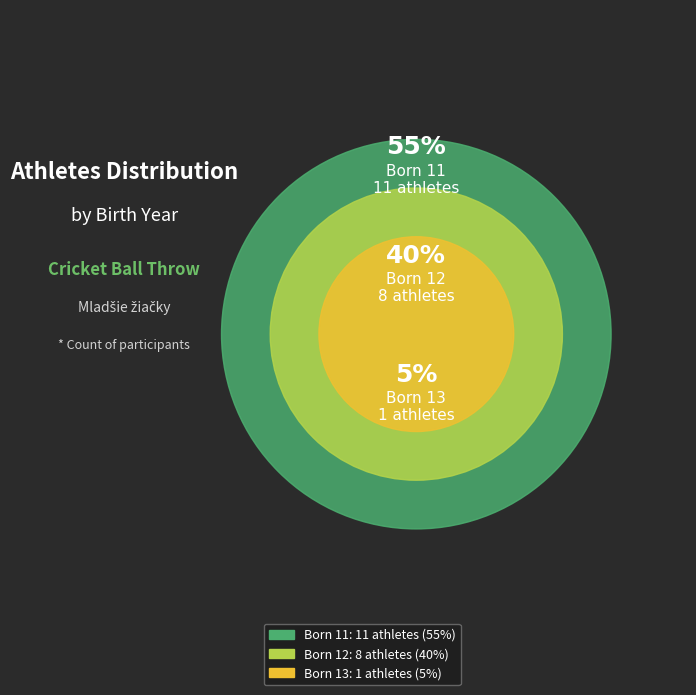

The 12 slice represents 54% of the pie. True or false?

False